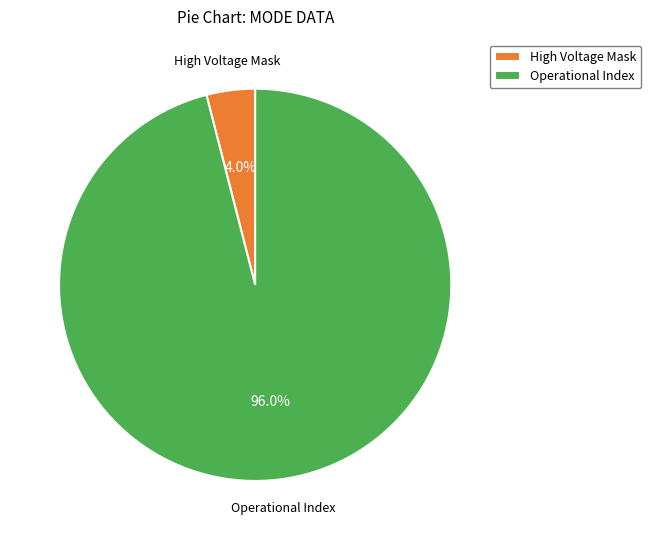

To the nearest percent, what is the difference between the largest and smallest slice percentages?

92%